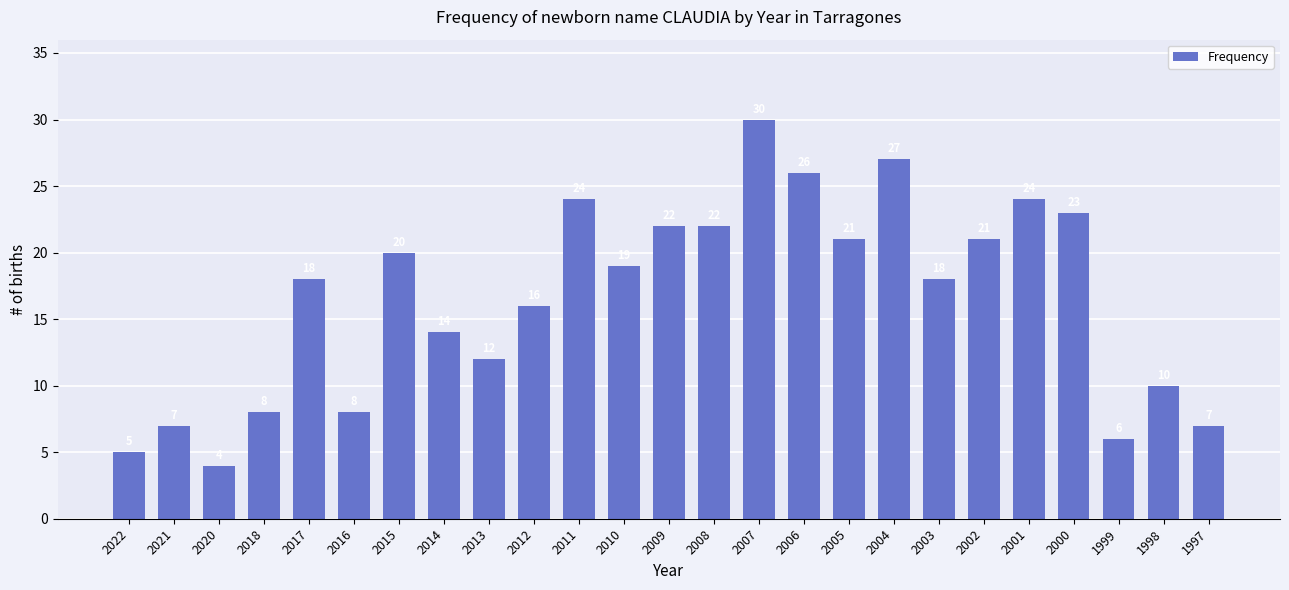

Are the bars horizontal?

No